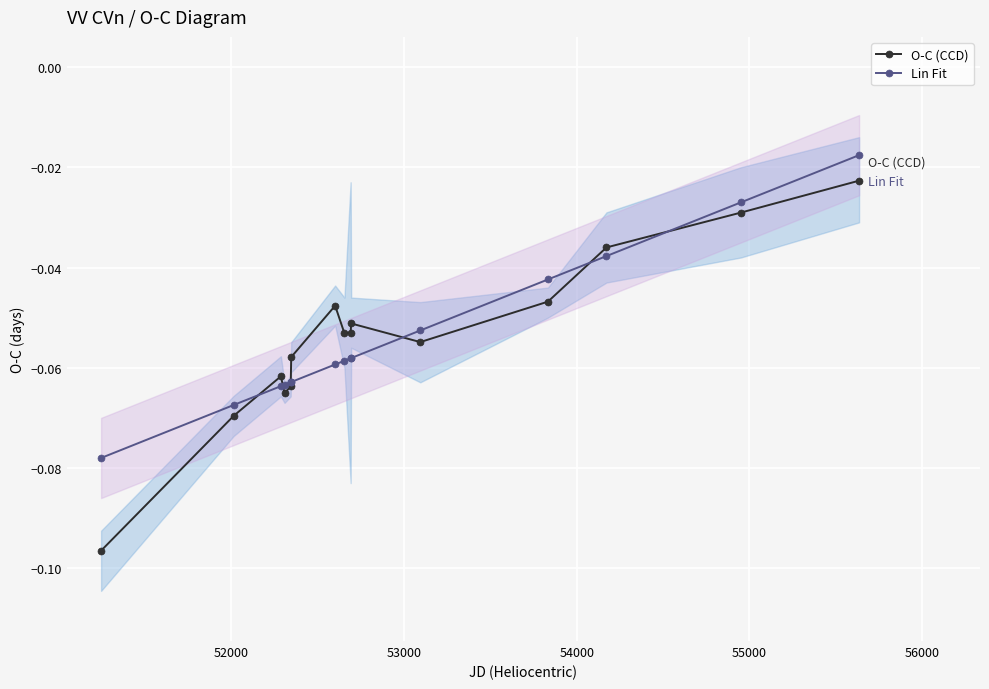

Rank the series by their maximum value, from highest to lowest.

Lin Fit, O-C (CCD)